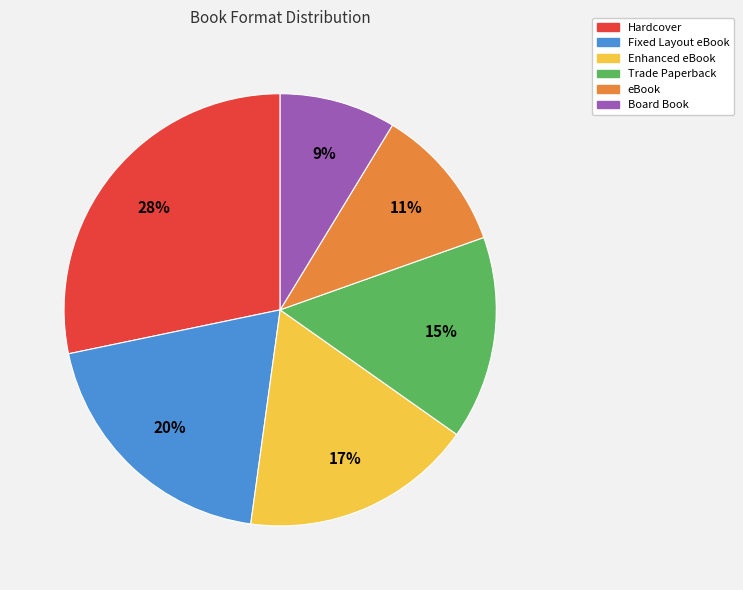

Does any single category account for the majority?

No